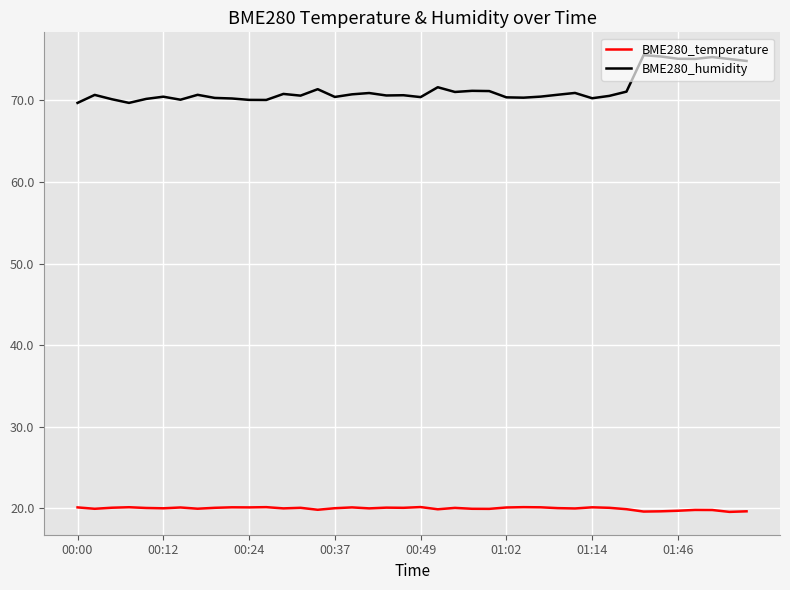

True or false: BME280_humidity and BME280_temperature intersect in this chart.

False